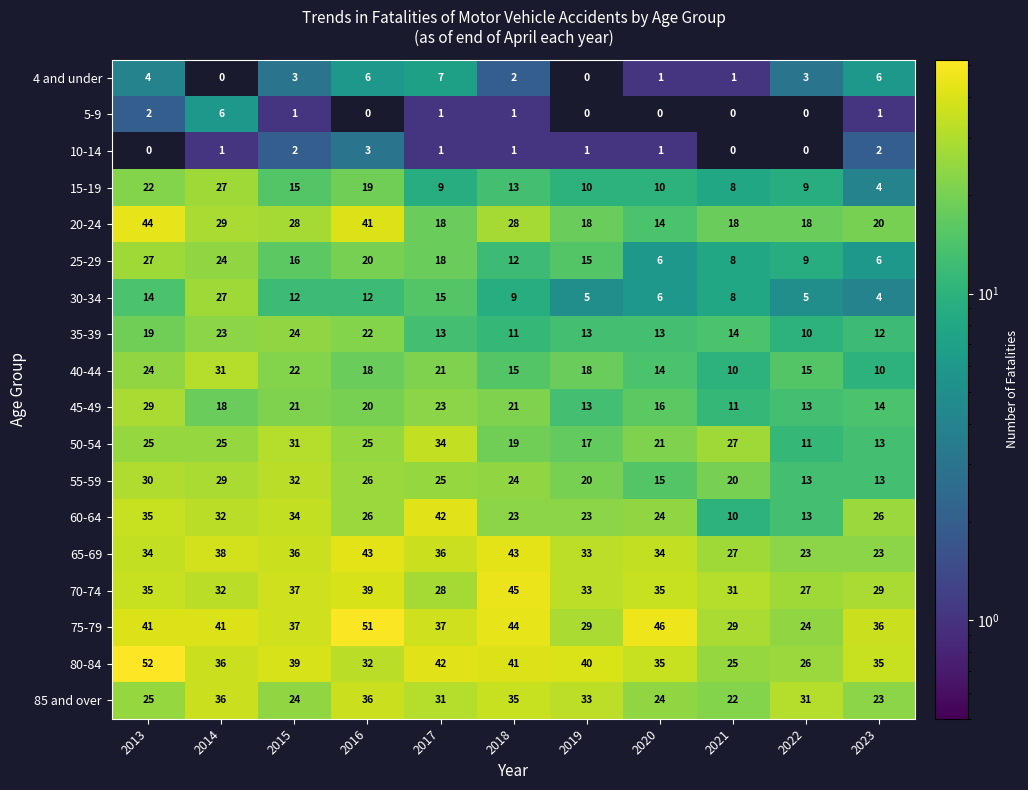

Between 2014 and 2019, which series saw the biggest shift?

30-34